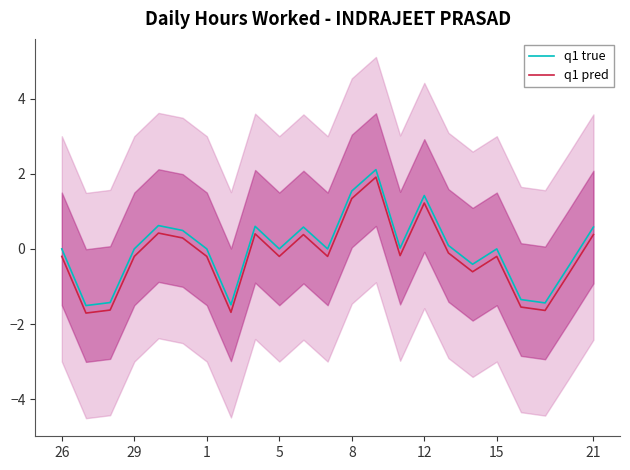

True or false: q1 true has a value of 0.9 at 21.

False